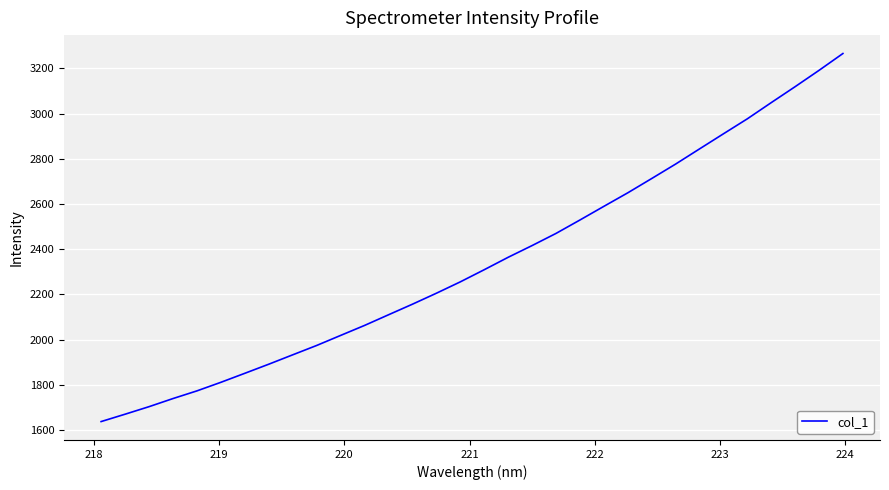

What is the difference between the maximum and minimum values?

1628.0